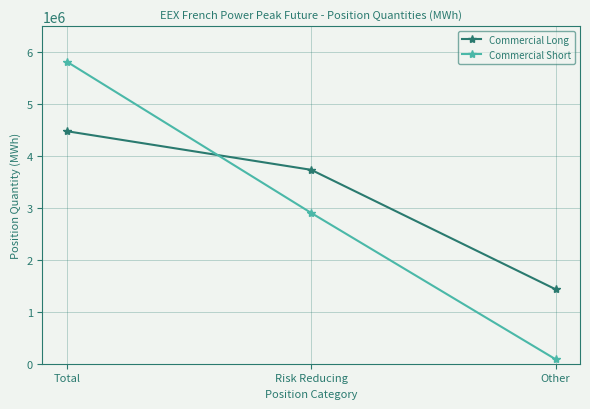

How many distinct data groups are displayed?

2